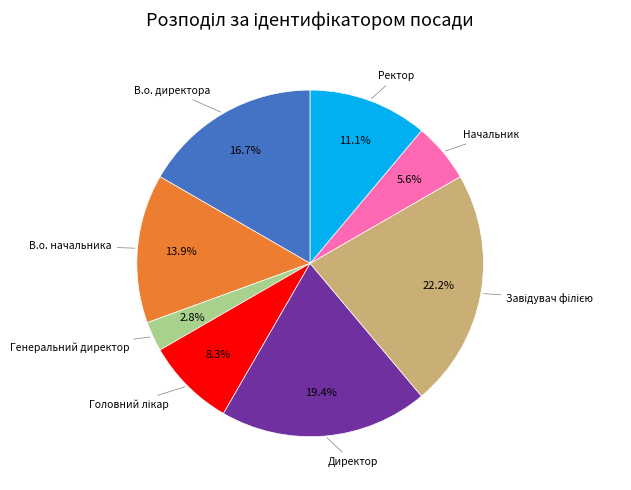

Does any single category account for the majority?

No